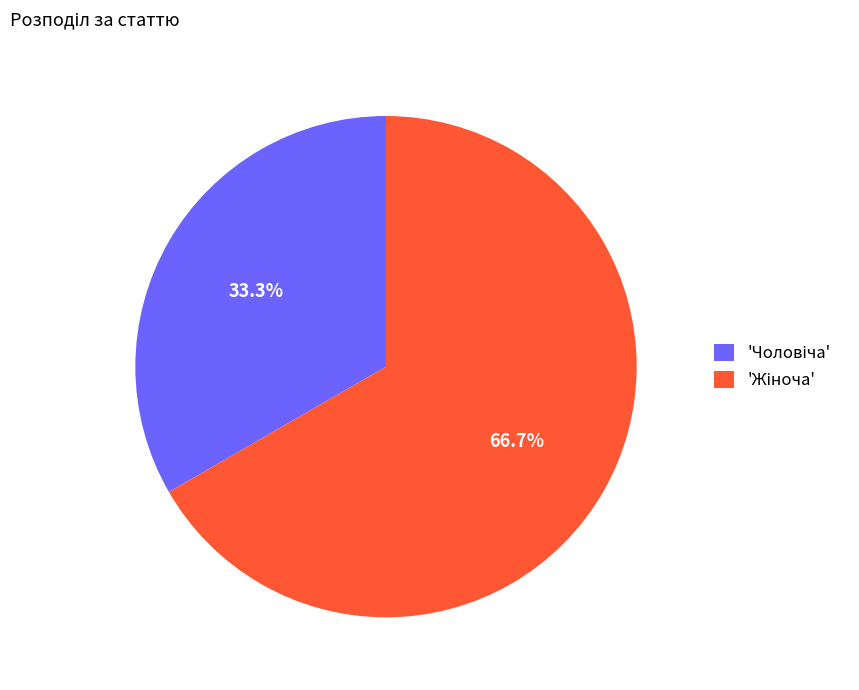

Count the number of slices in the pie.

2